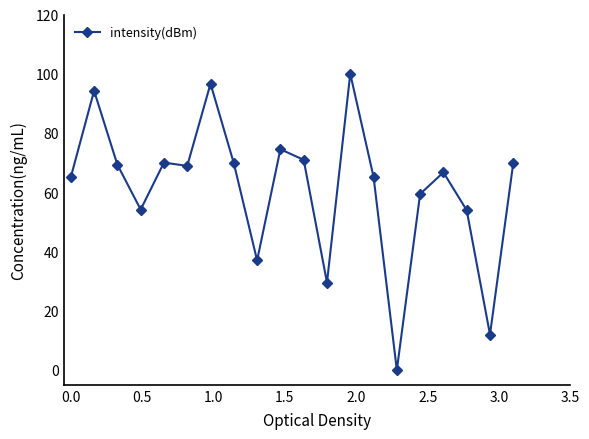

Count the number of values greater than 68.

10